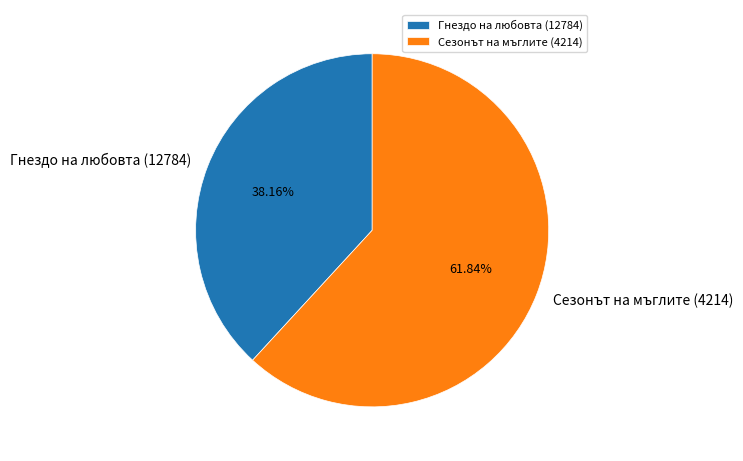

What percentage is the Сезонът на мъглите (4214) slice, to the nearest percent?

62%